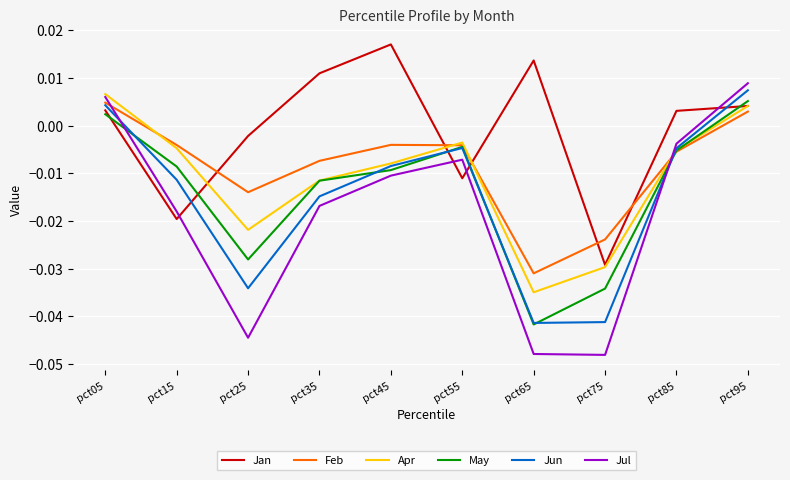

Which series changed the most between pct25 and pct55?

Jul